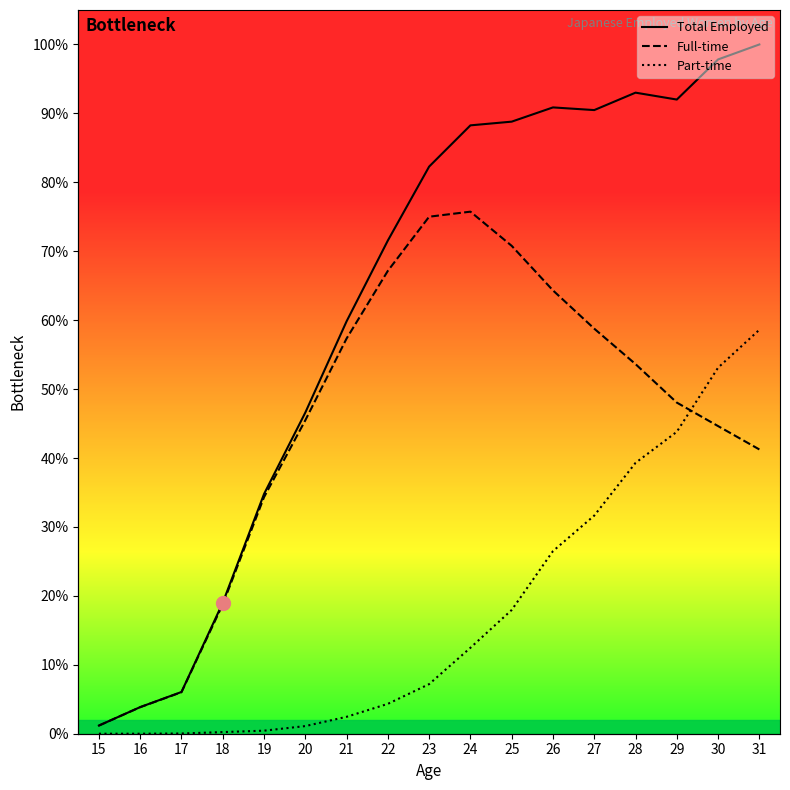

Where does the Full-time series first go above 48?

21